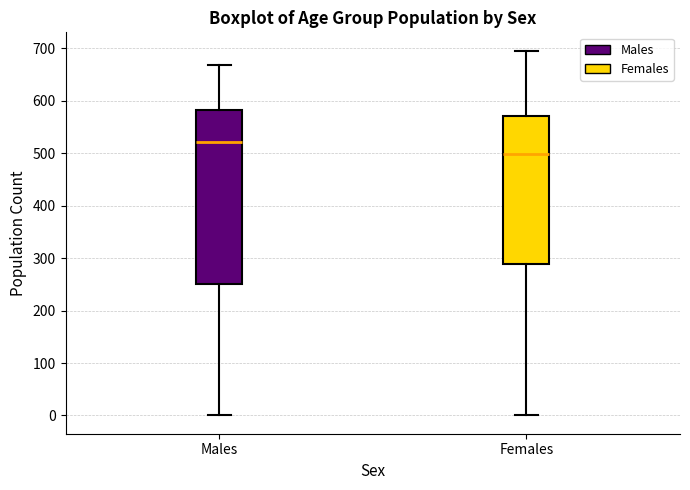

Comparing the boxes themselves (not the whiskers), which one is the tallest?

Males